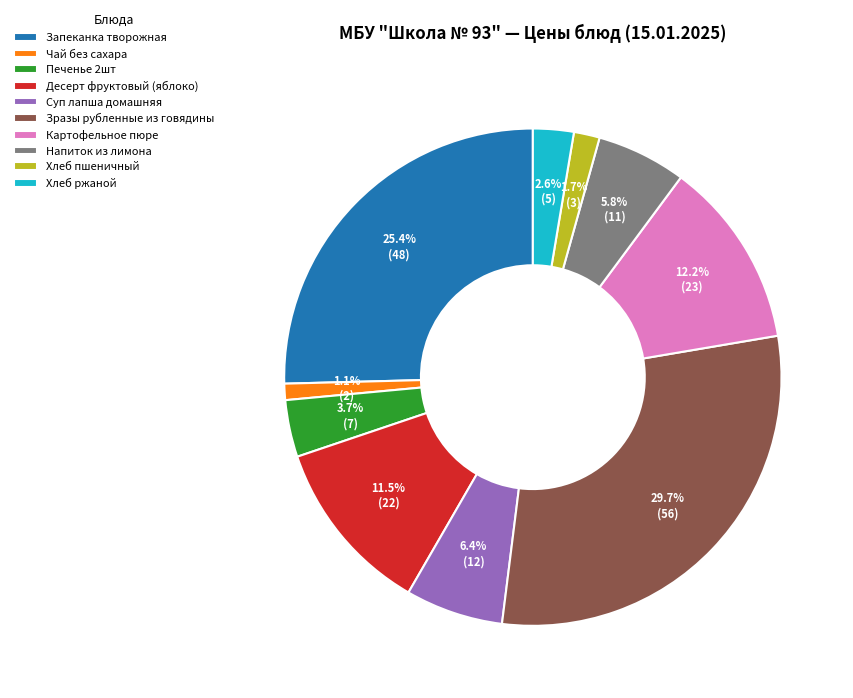

To the nearest percent, what is the difference between the Чай без сахара and Хлеб пшеничный slice percentages?

1%